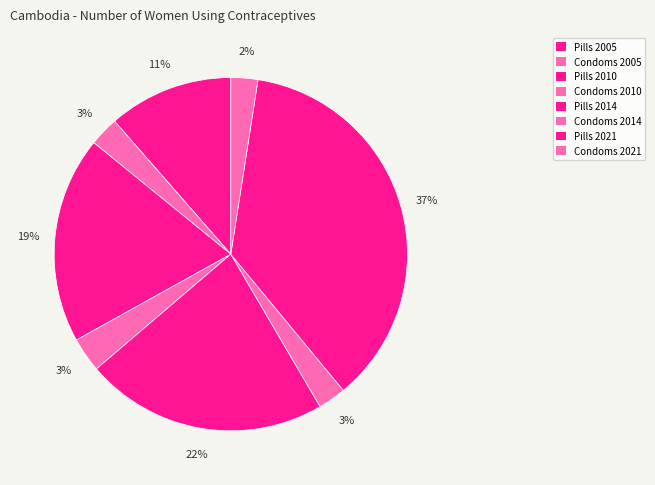

To the nearest percent, what is the difference between the Pills 2010 and Condoms 2010 slice percentages?

16%